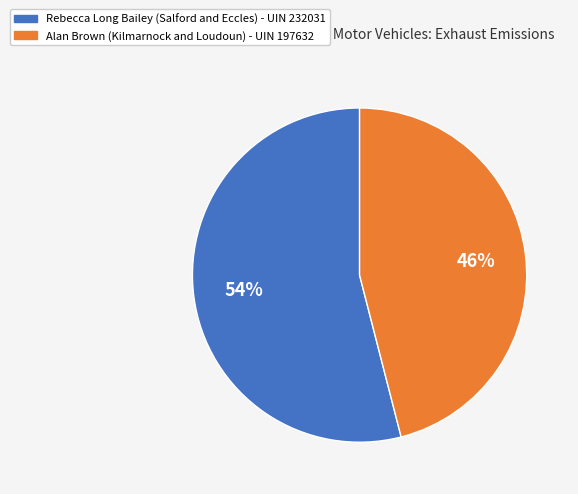

To the nearest percent, what is the average slice percentage?

50%